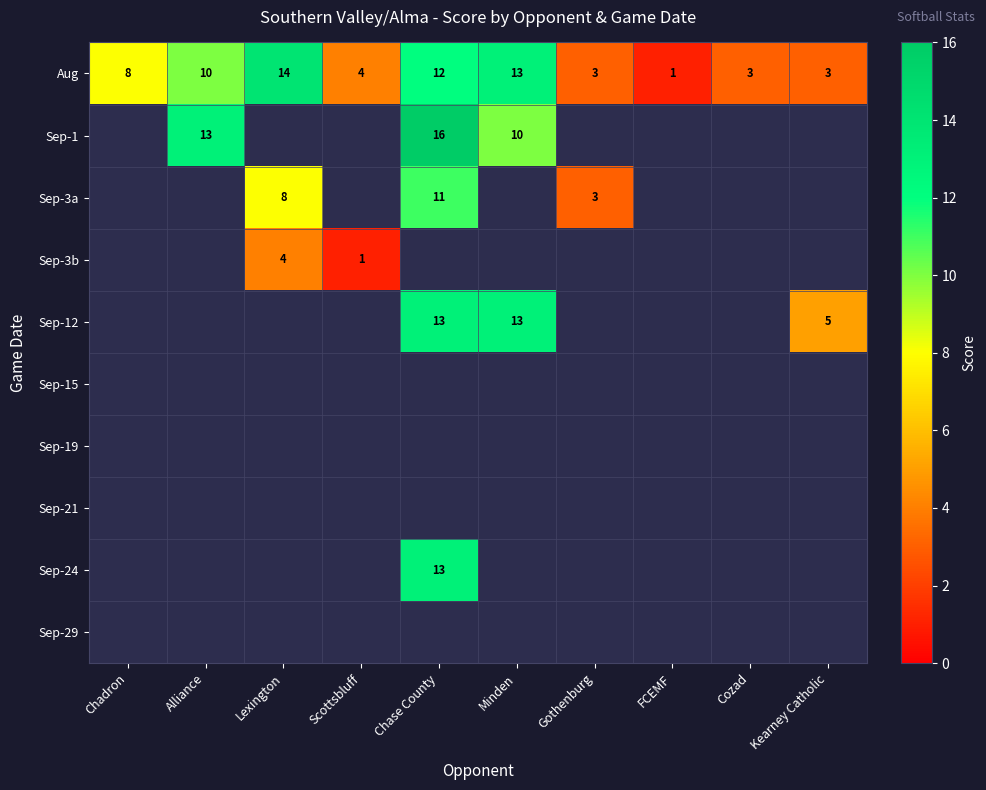

What is the smallest value displayed?

1.0